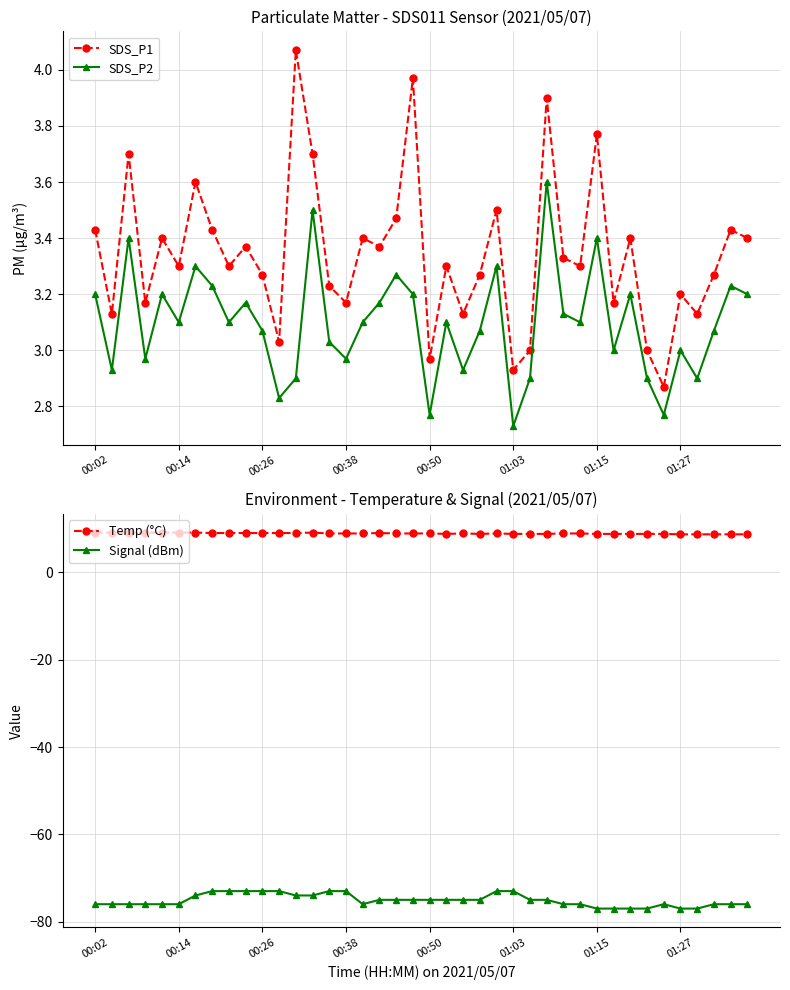

Where is the first local maximum for Signal (dBm)?

34